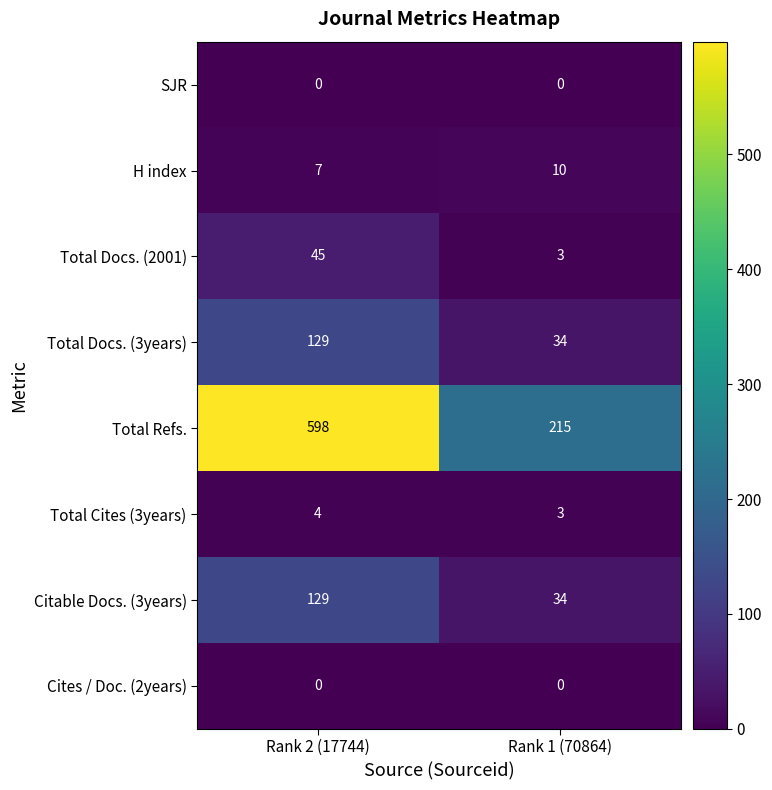

Is it true that Total Refs. equals 598 at Rank 2 (17744)?

True